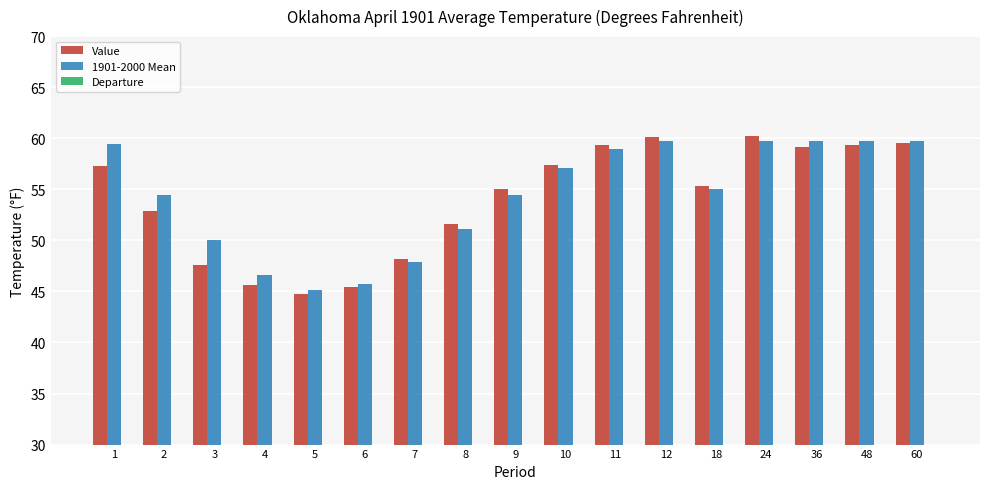

How many distinct data groups are displayed?

3